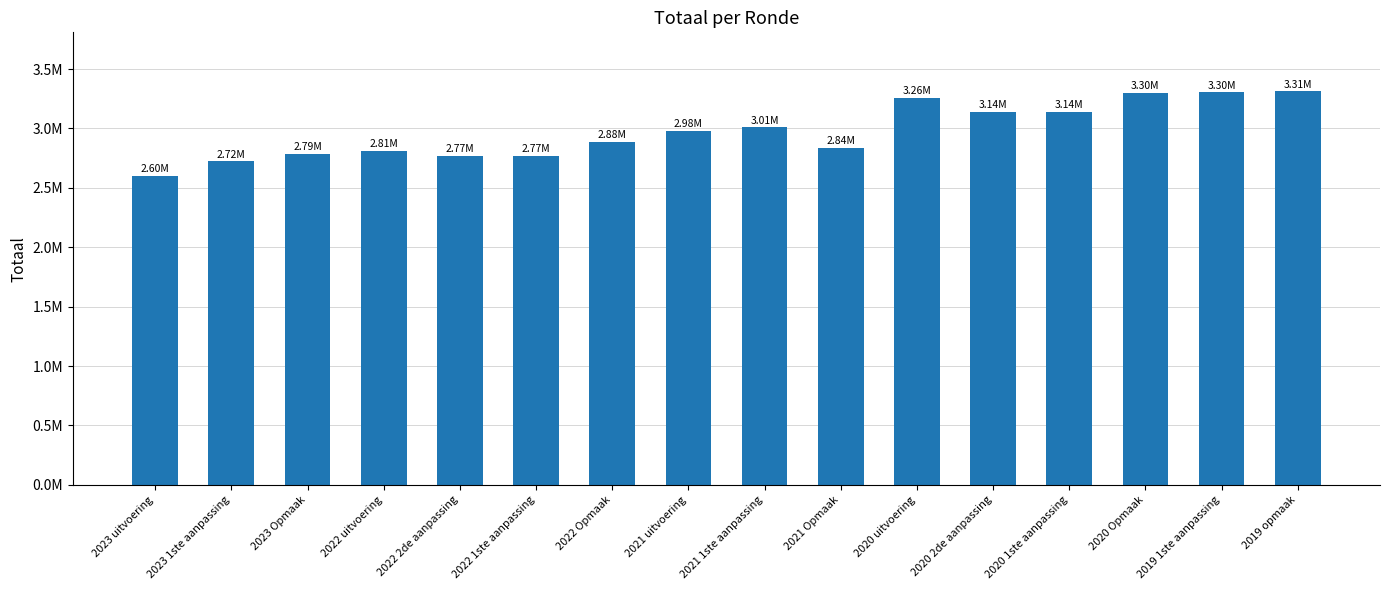

The chart shows a value of 3300364 at 2020 Opmaak. True or false?

True